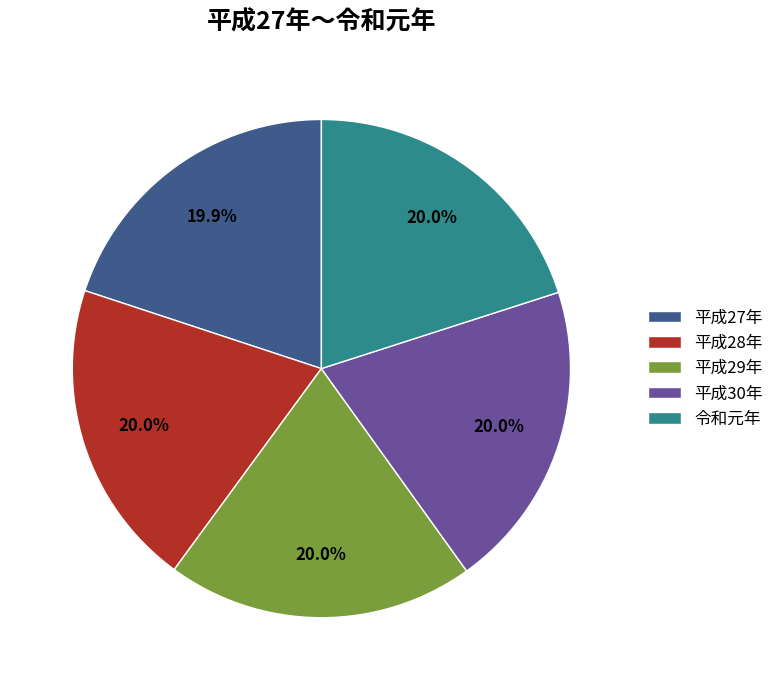

Approximately how many times larger is the value at 平成30年 compared to 平成27年?

1.0